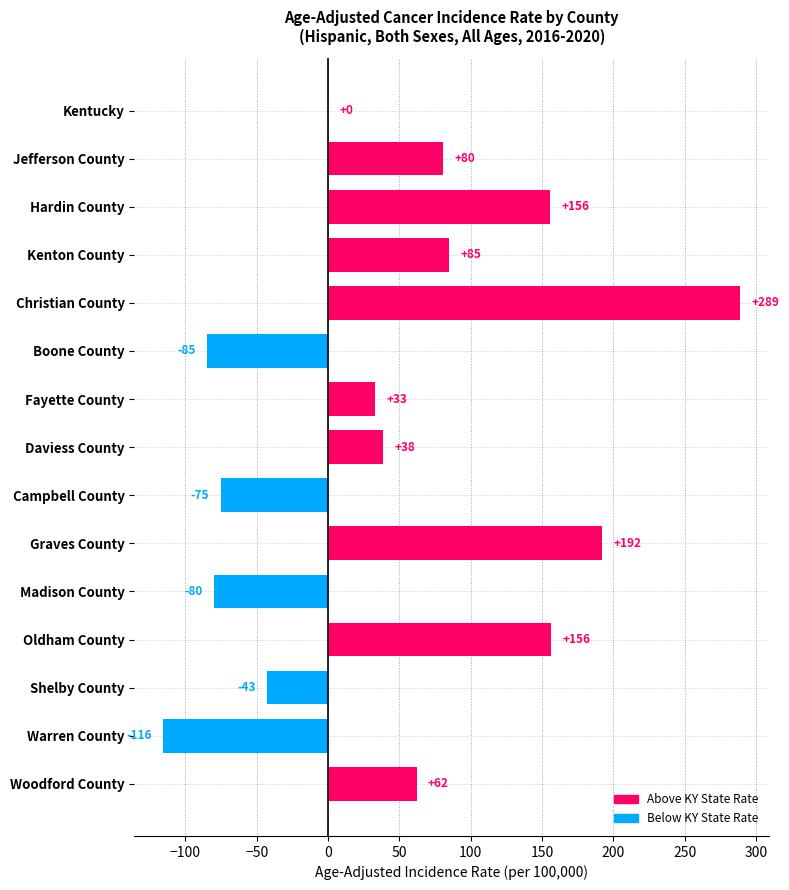

What is the ratio of the value at Oldham County to the value at Kenton County?

1.8